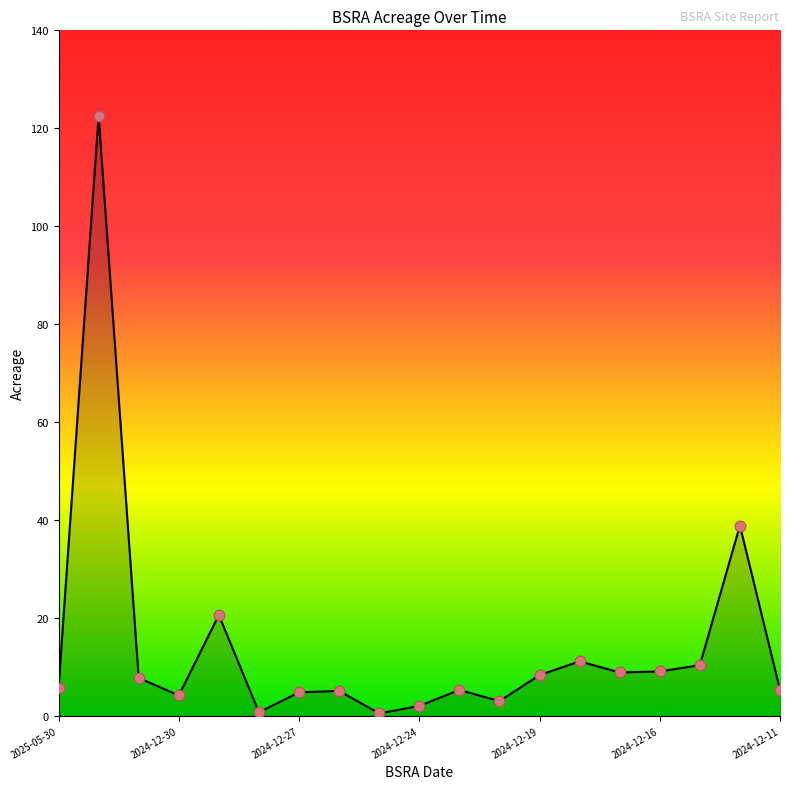

What is the greatest value displayed?

122.5